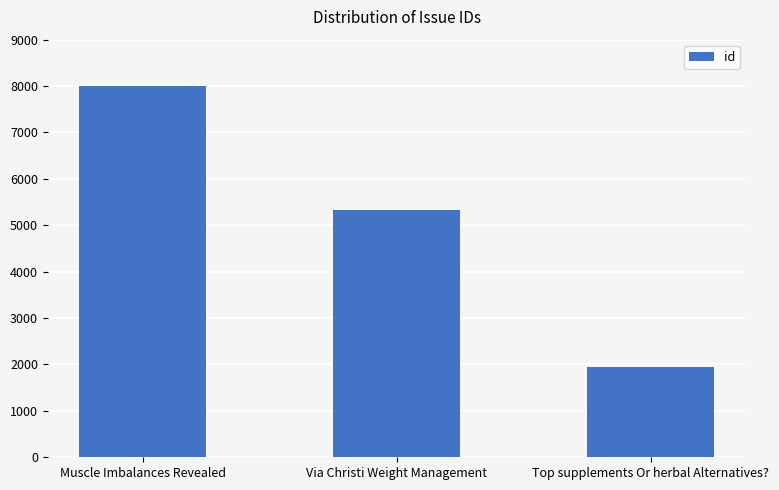

Where does the data first go above 5339?

Muscle Imbalances Revealed